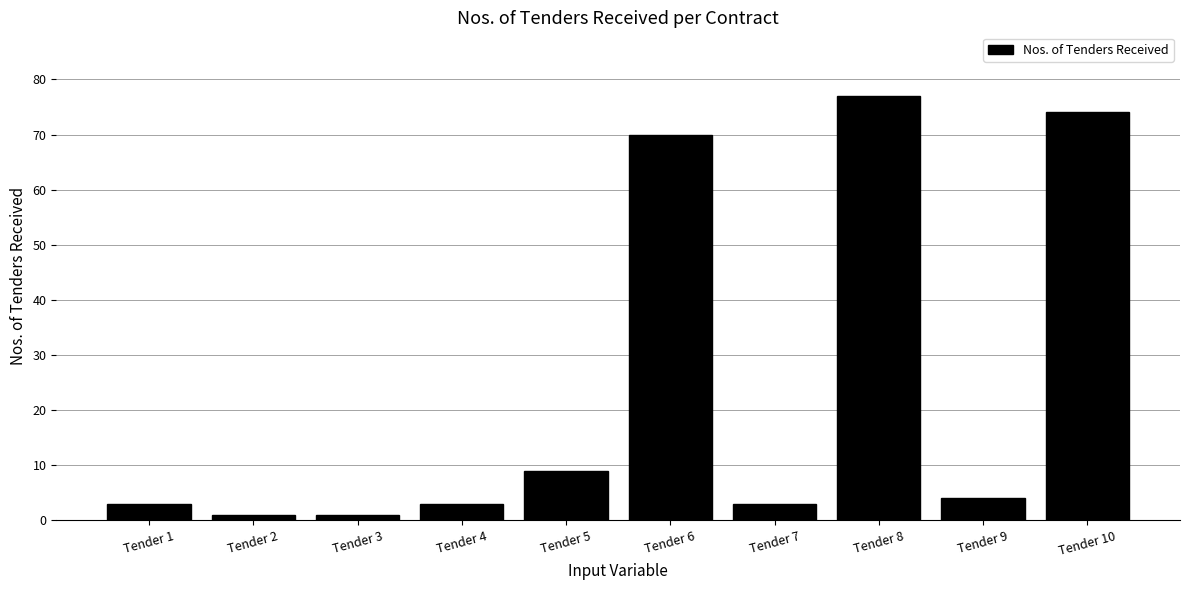

What is the value of the 6th bar from the left?

70